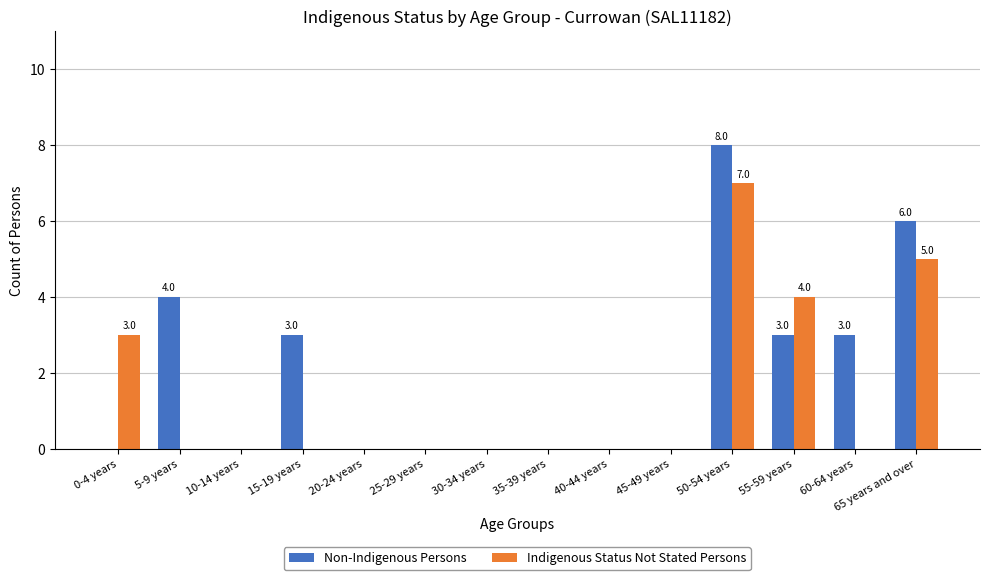

What is the sum of the Indigenous Status Not Stated Persons values at 50-54 years and 65 years and over?

12